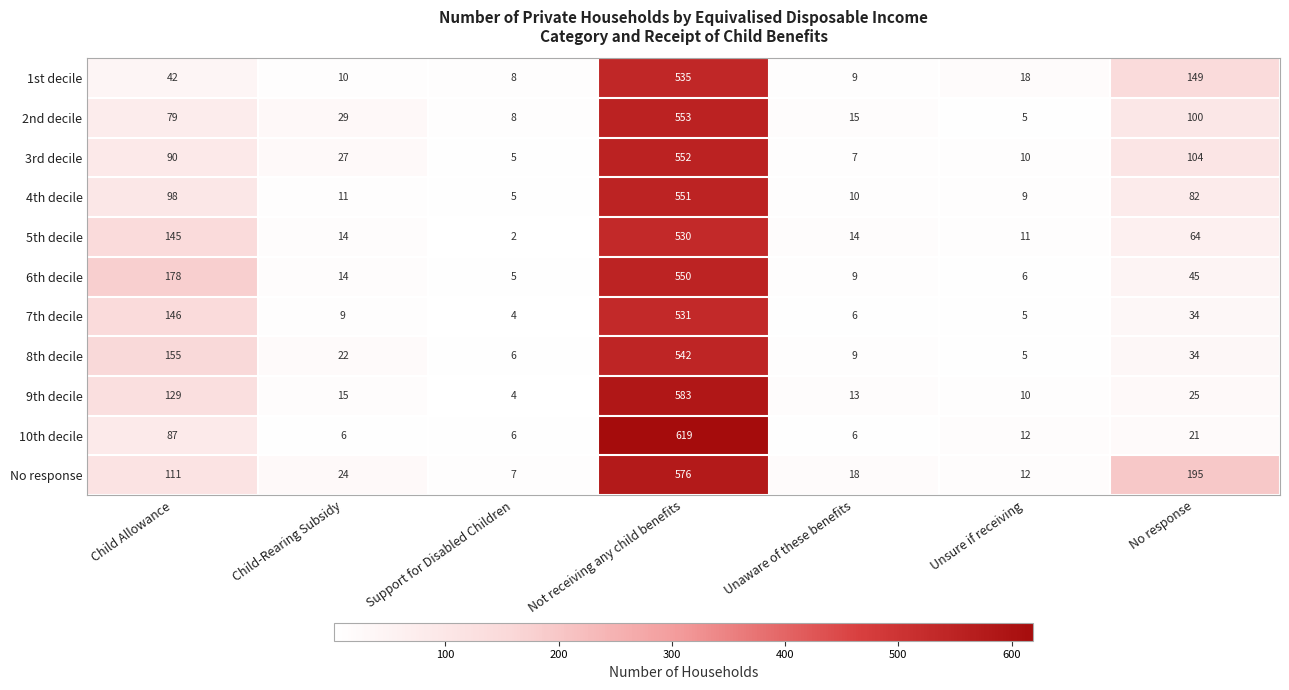

At which category does the chart reach its minimum across all series?

Support for Disabled Children